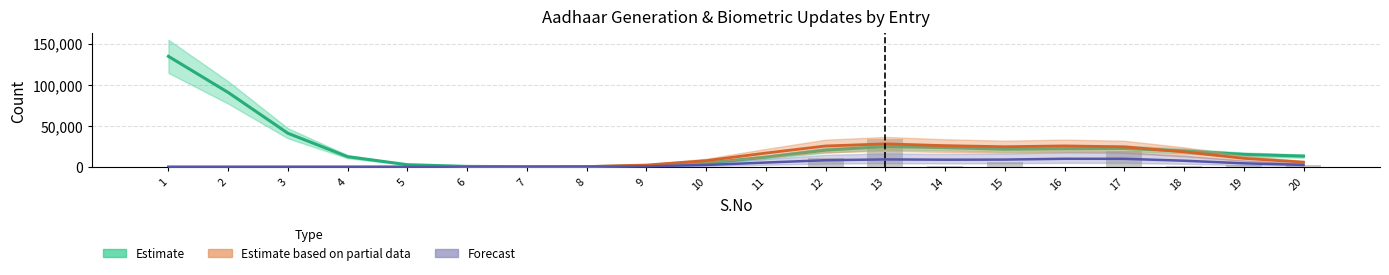

At which label does Estimate based on partial data (Biometric) first exceed 7685?

10